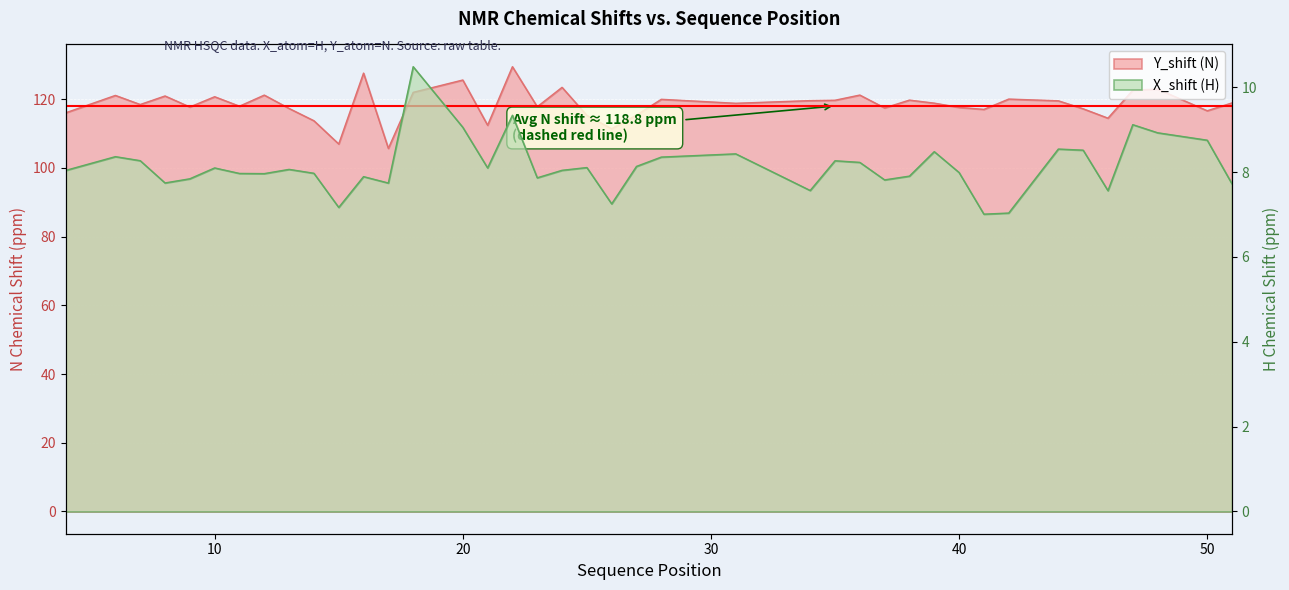

List the series in order of their peak value, lowest first.

X_shift (H), Y_shift (N)